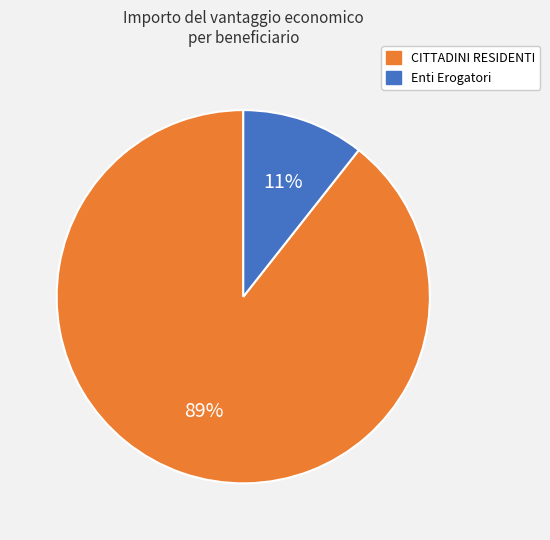

Do Enti Erogatori and CITTADINI RESIDENTI together represent more than half of the pie?

Yes